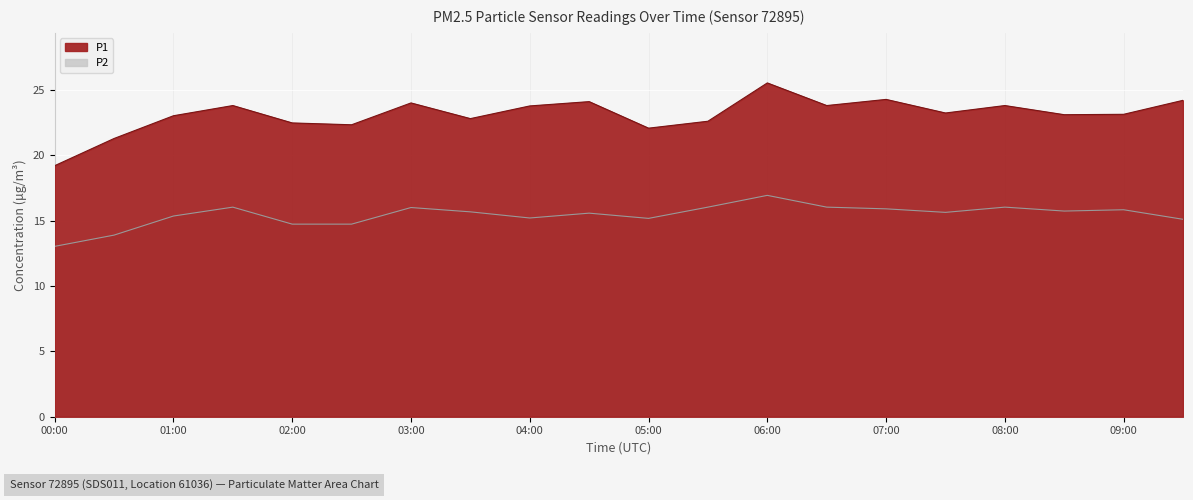

Between P2 and 15, which is larger?

15